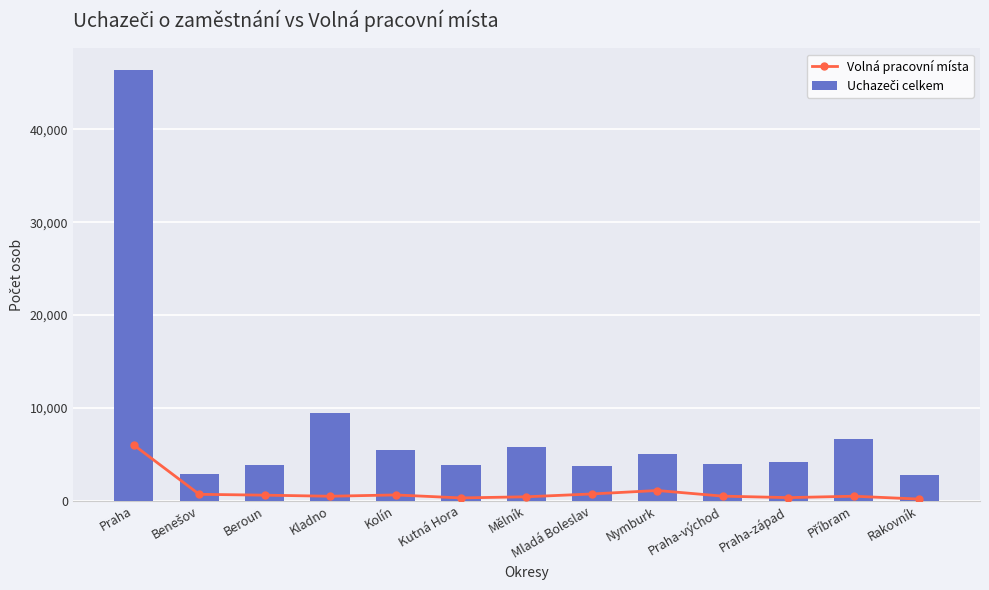

Reading right to left, what are all the values shown in this chart?

Volná pracovní místa: Rakovník=183	Příbram=490	Praha-západ=339	Praha-východ=497	Nymburk=1105	Mladá Boleslav=733	Mělník=428	Kutná Hora=306	Kolín=628	Kladno=487	Beroun=603	Benešov=695	Praha=6001
Uchazeči celkem: Rakovník=2808	Příbram=6646	Praha-západ=4141	Praha-východ=3906	Nymburk=4985	Mladá Boleslav=3758	Mělník=5808	Kutná Hora=3834	Kolín=5502	Kladno=9406	Beroun=3848	Benešov=2894	Praha=46397